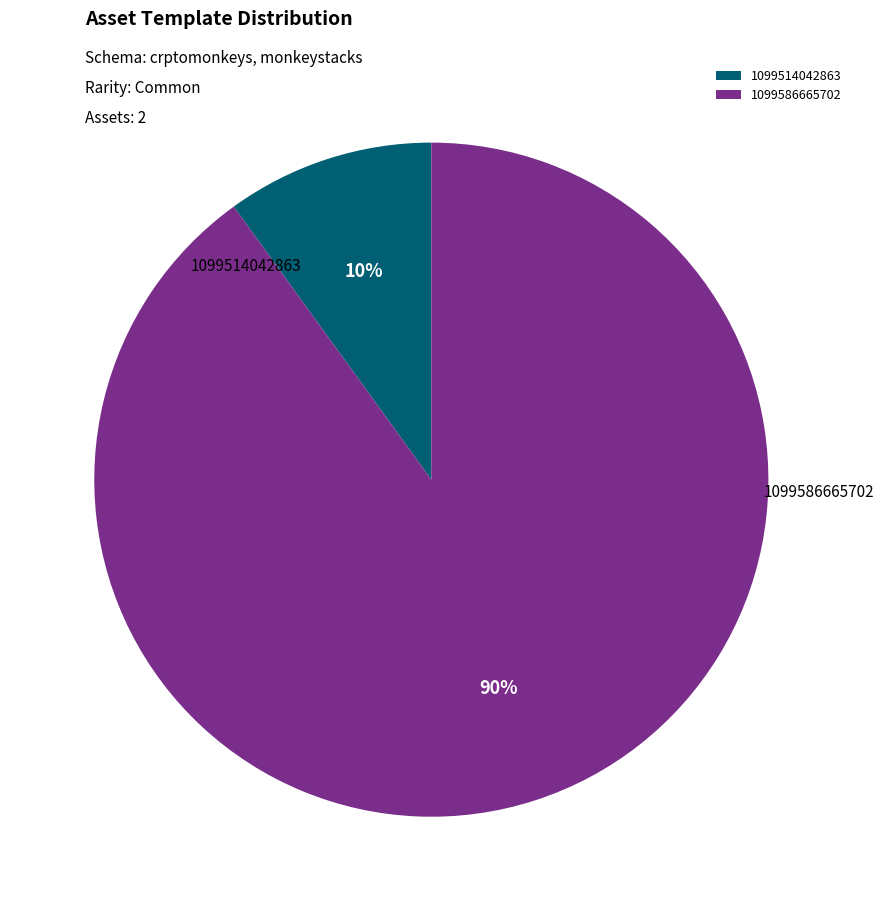

Does any single category account for the majority?

Yes